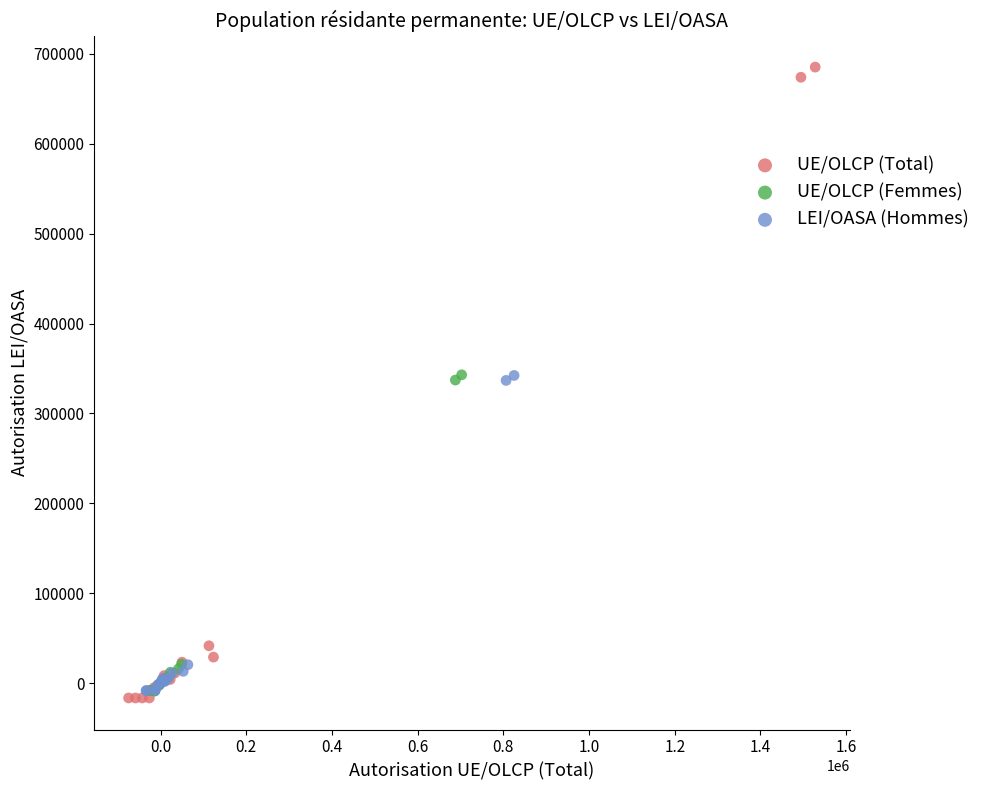

Which series has the largest Y range (max minus min)?

UE/OLCP (Total)